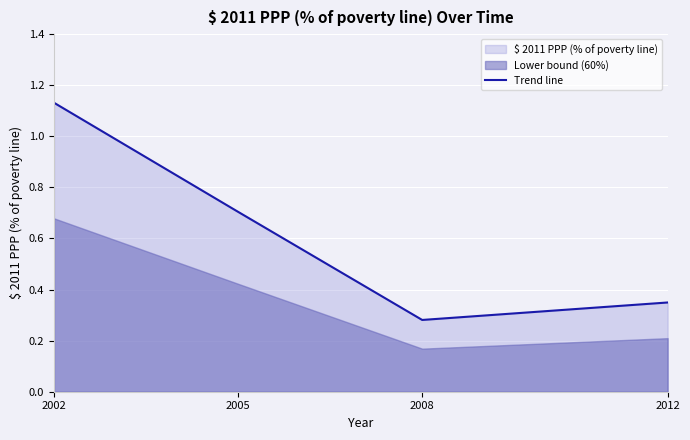

At which label is the value closest to 0?

2008